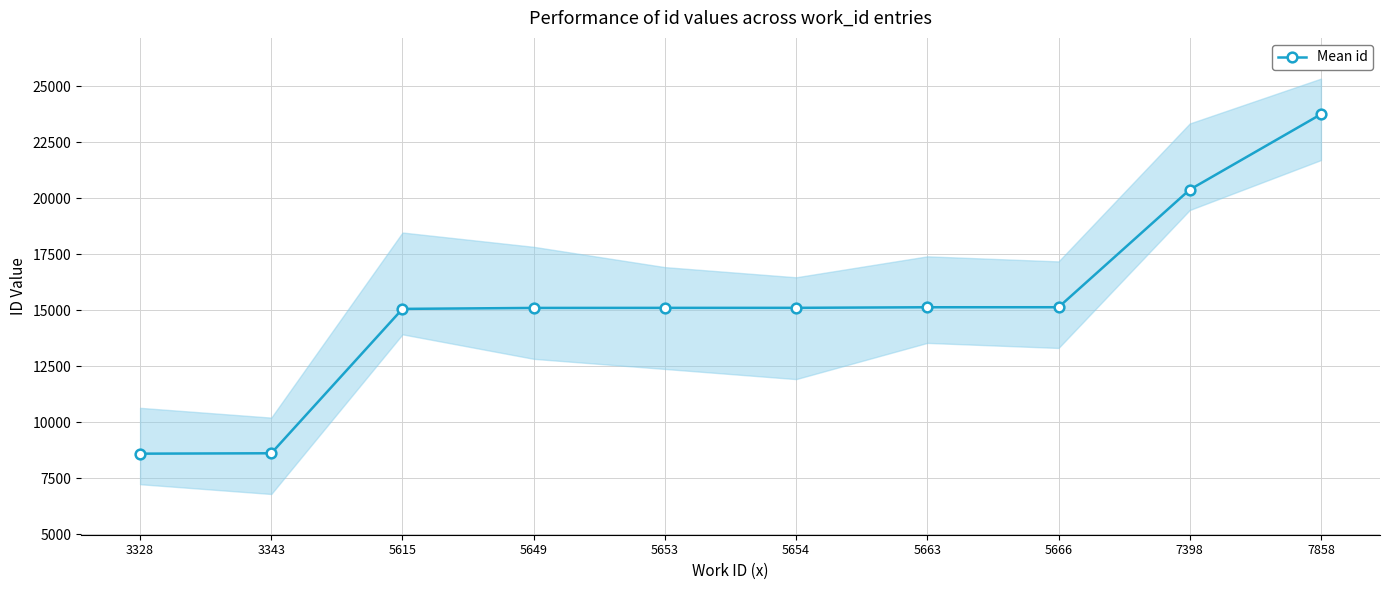

Approximately how many times larger is the value at 5654 compared to 5663?

1.0